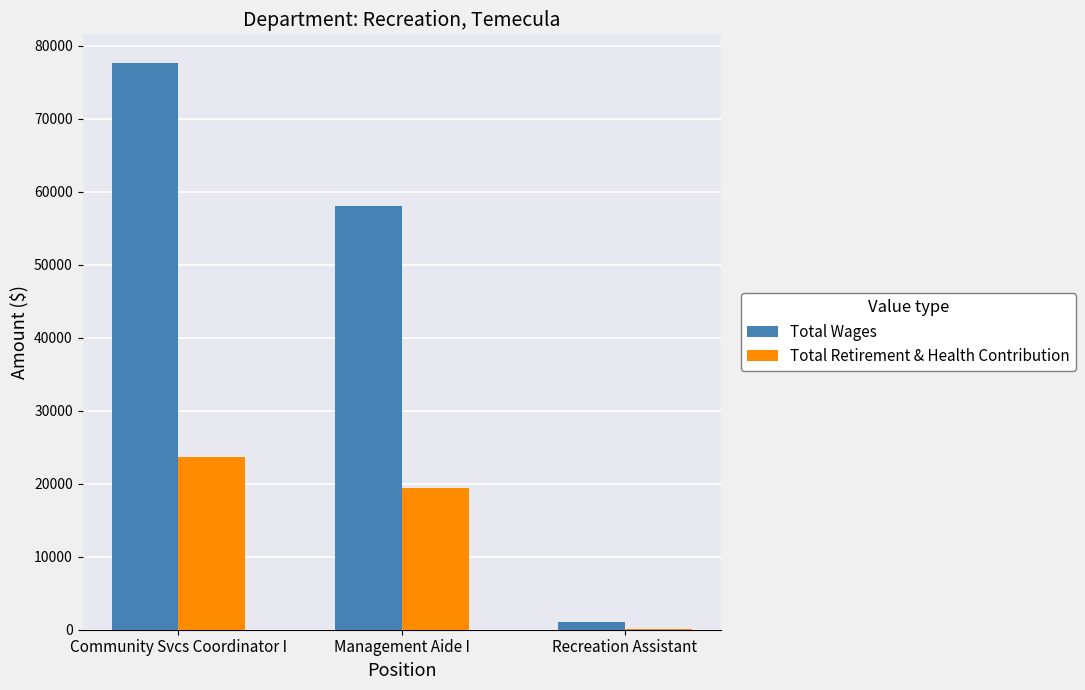

Where does the Total Wages series first go above 58048?

Community Svcs Coordinator I